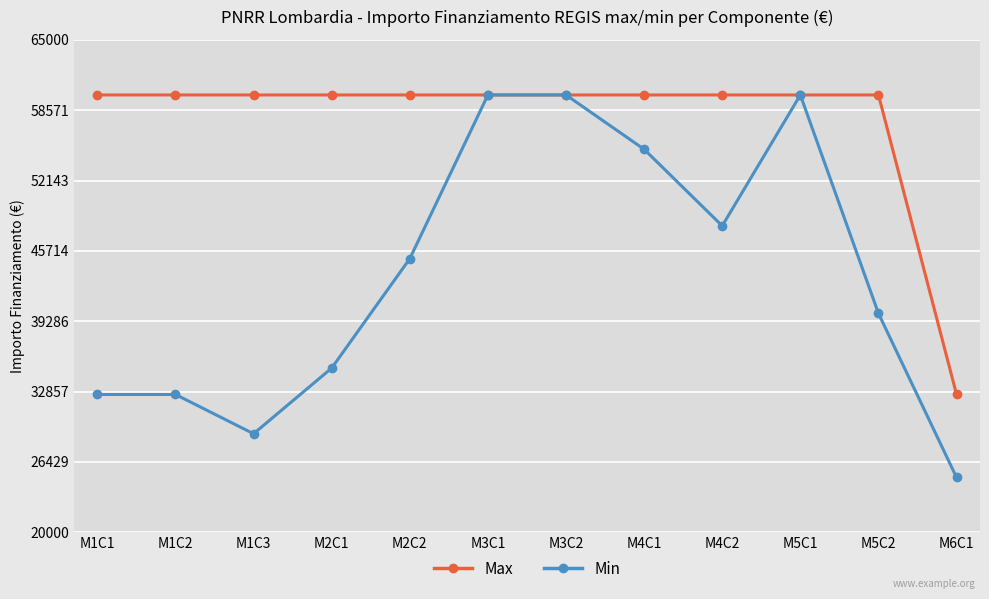

What are all the series names shown in the legend?

Max, Min